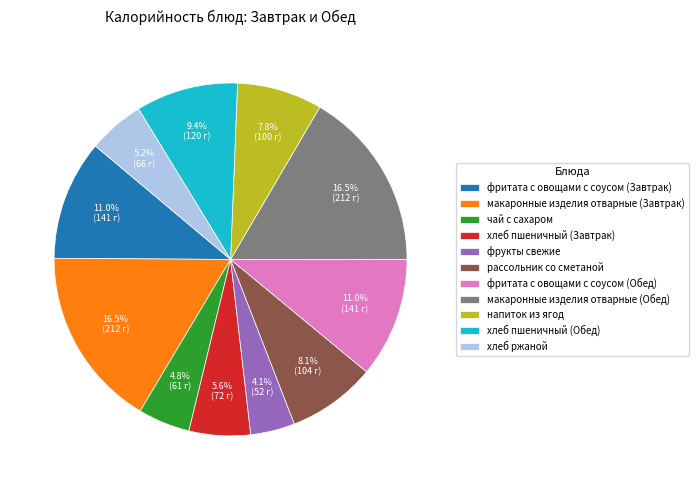

To the nearest percent, what is the difference between the largest and smallest slice percentages?

12%